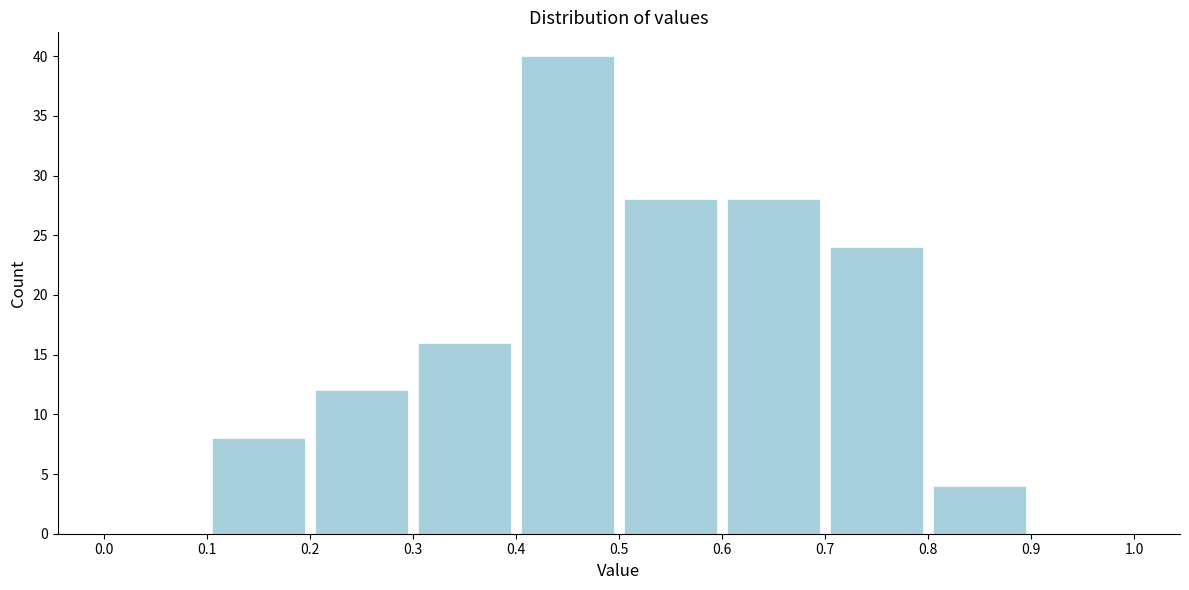

Over which range of the x-axis is the bar tallest?

0.4 to 0.5